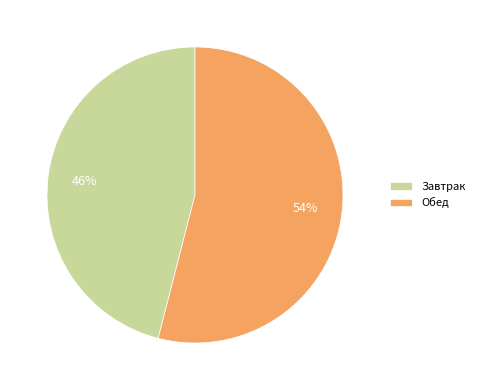

Which has a higher value, Завтрак or Обед?

Обед